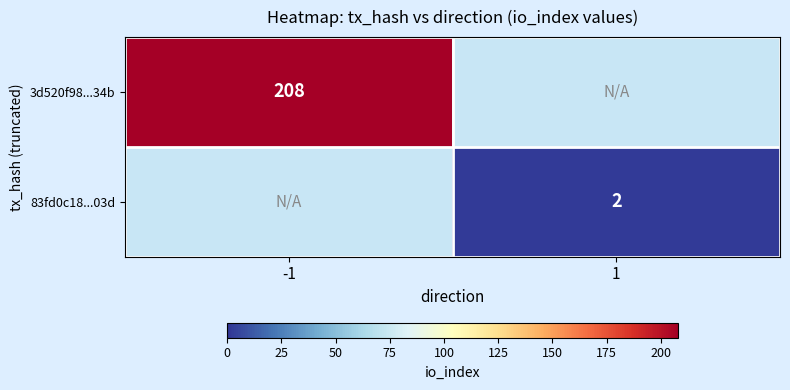

True or false: 3d520f98...34b has a value of 208 at -1.

True